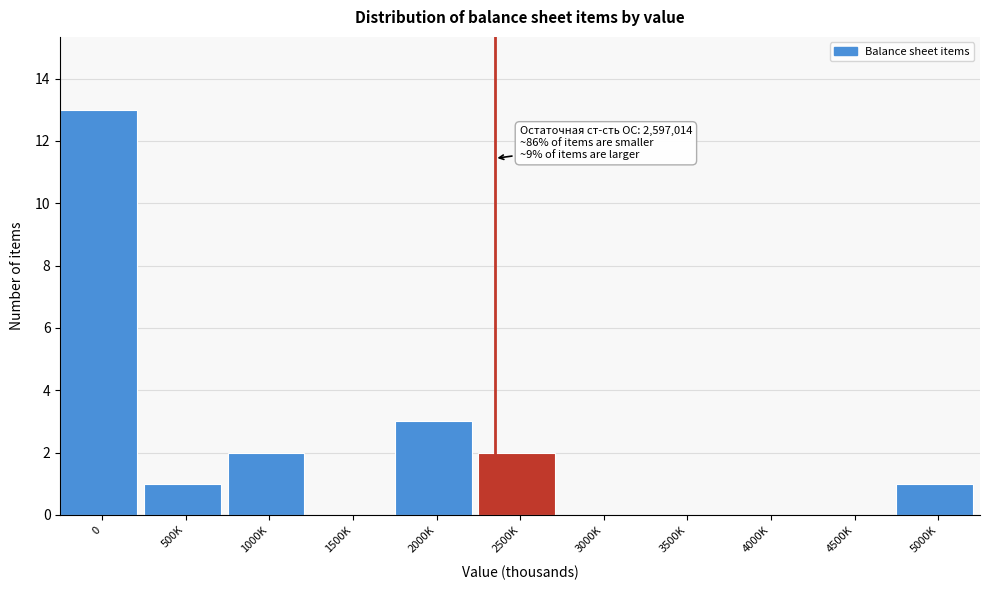

Reading right to left, what are all the values shown in this chart?

5000K=1	4500K=0	4000K=0	3500K=0	3000K=0	2500K=2	2000K=3	1500K=0	1000K=2	500K=1	0=13